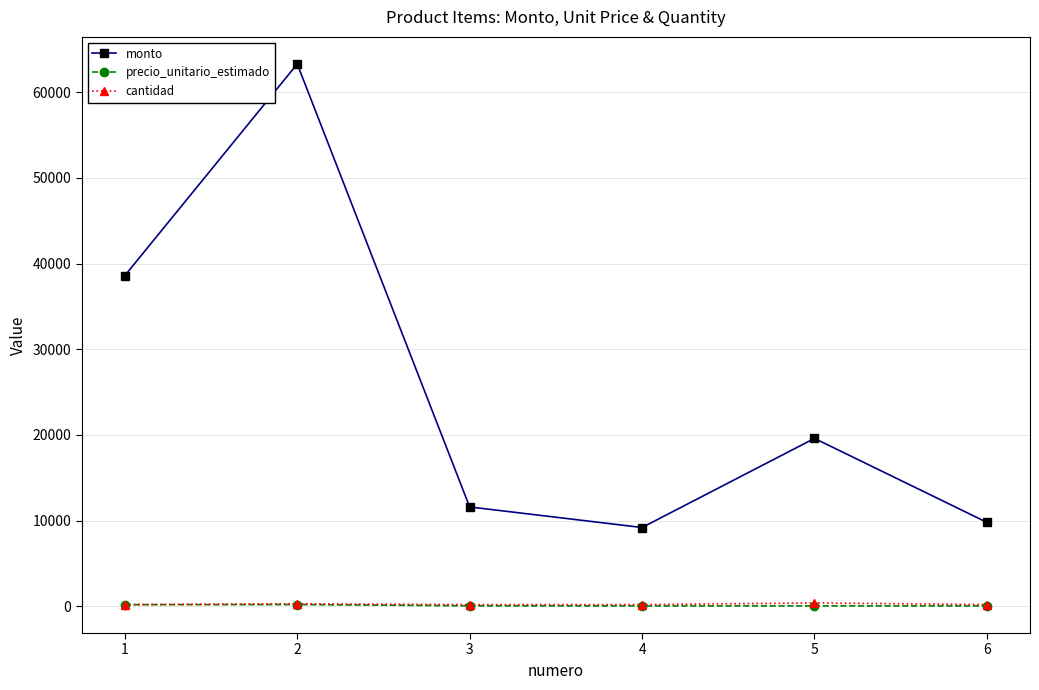

How many values in the monto series are below 19600?

3